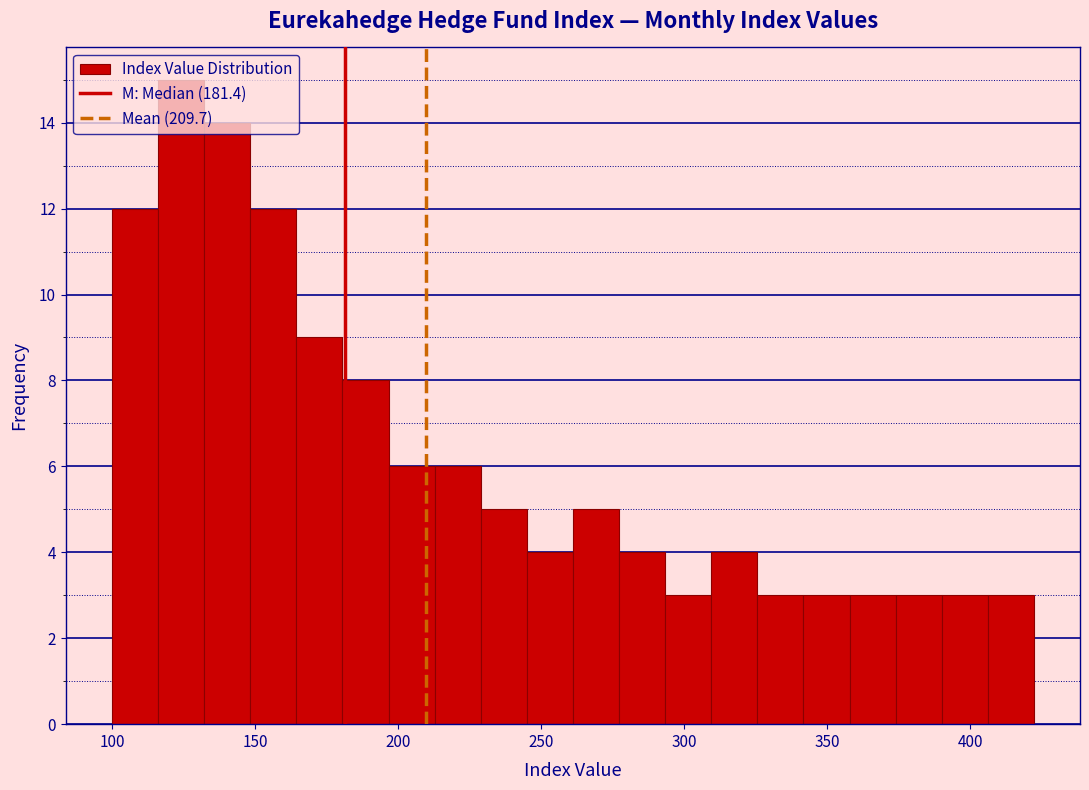

Around what value on the x-axis is the tallest bar? Give the approximate position of its centre, as read against the axis.

125